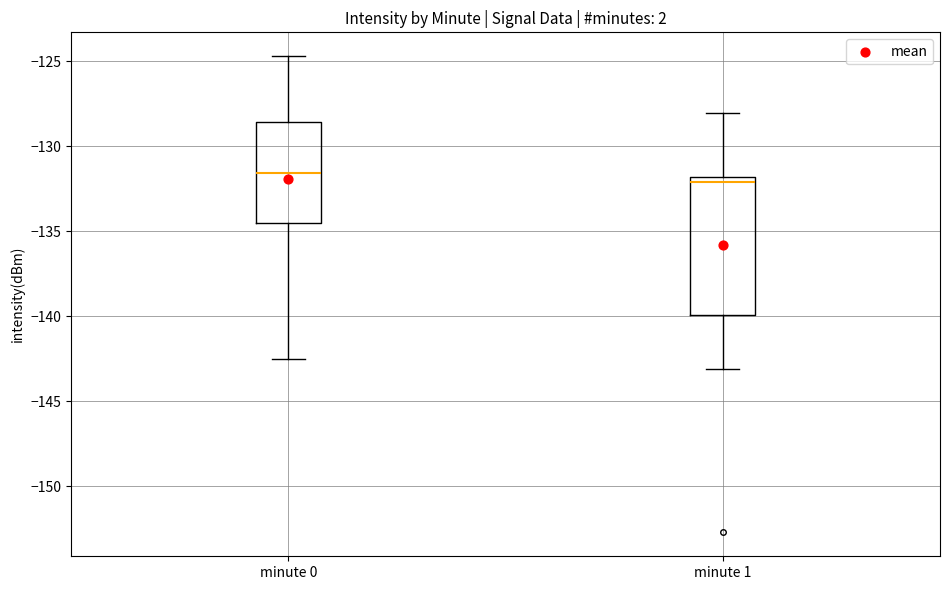

Reading left to right, transcribe this box plot: for each box, give where its median line is, the range the box spans, and where its two whiskers end, as read against the y-axis. The values are not printed on the chart, so give them approximately, as read against the axis.

minute 0: median -131.5, box -134.5 to -128.5, whiskers -142.5 to -124.5
minute 1: median -132.0 (just below the box's upper edge), box -140.0 to -132.0, whiskers -143.0 to -128.0